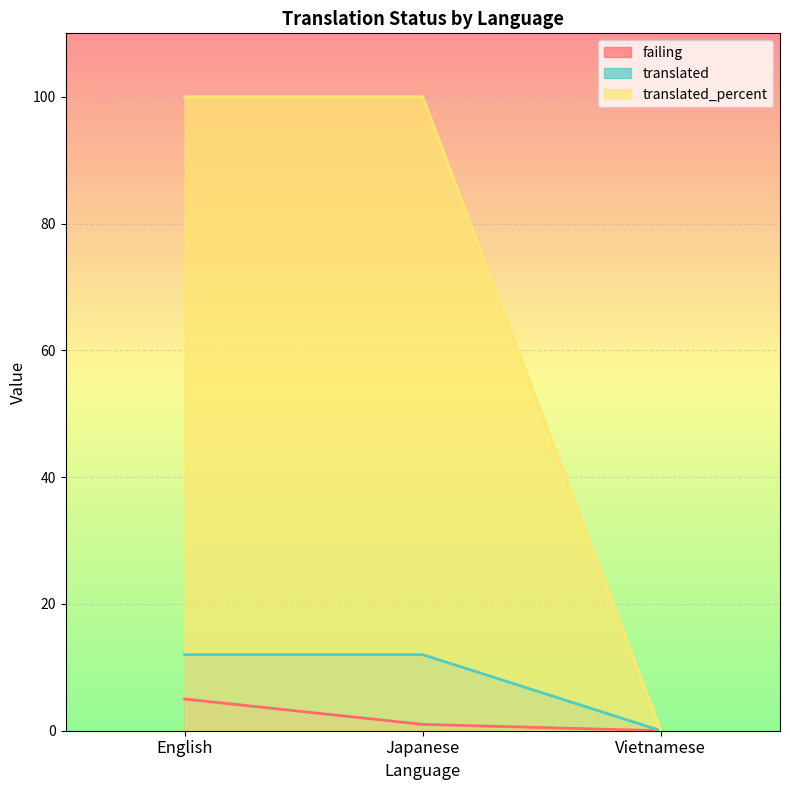

Which series changed the most between Japanese and Vietnamese?

translated_percent